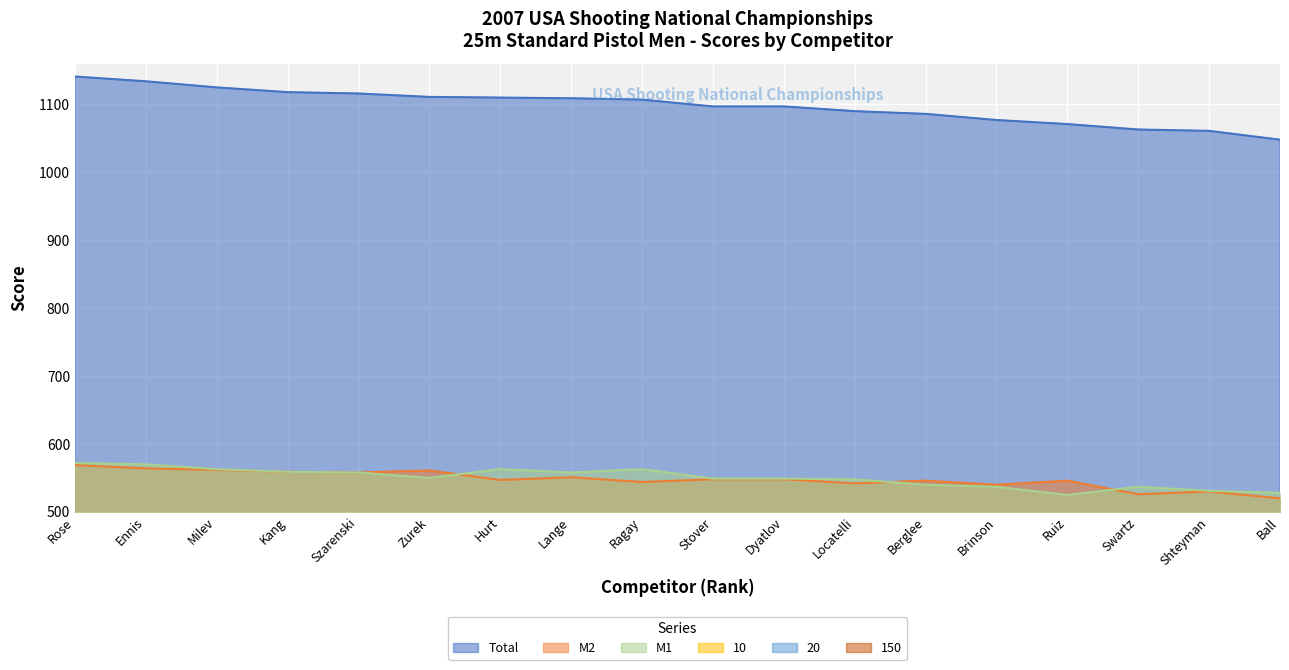

At which category is the sum across all series the highest?

Rose